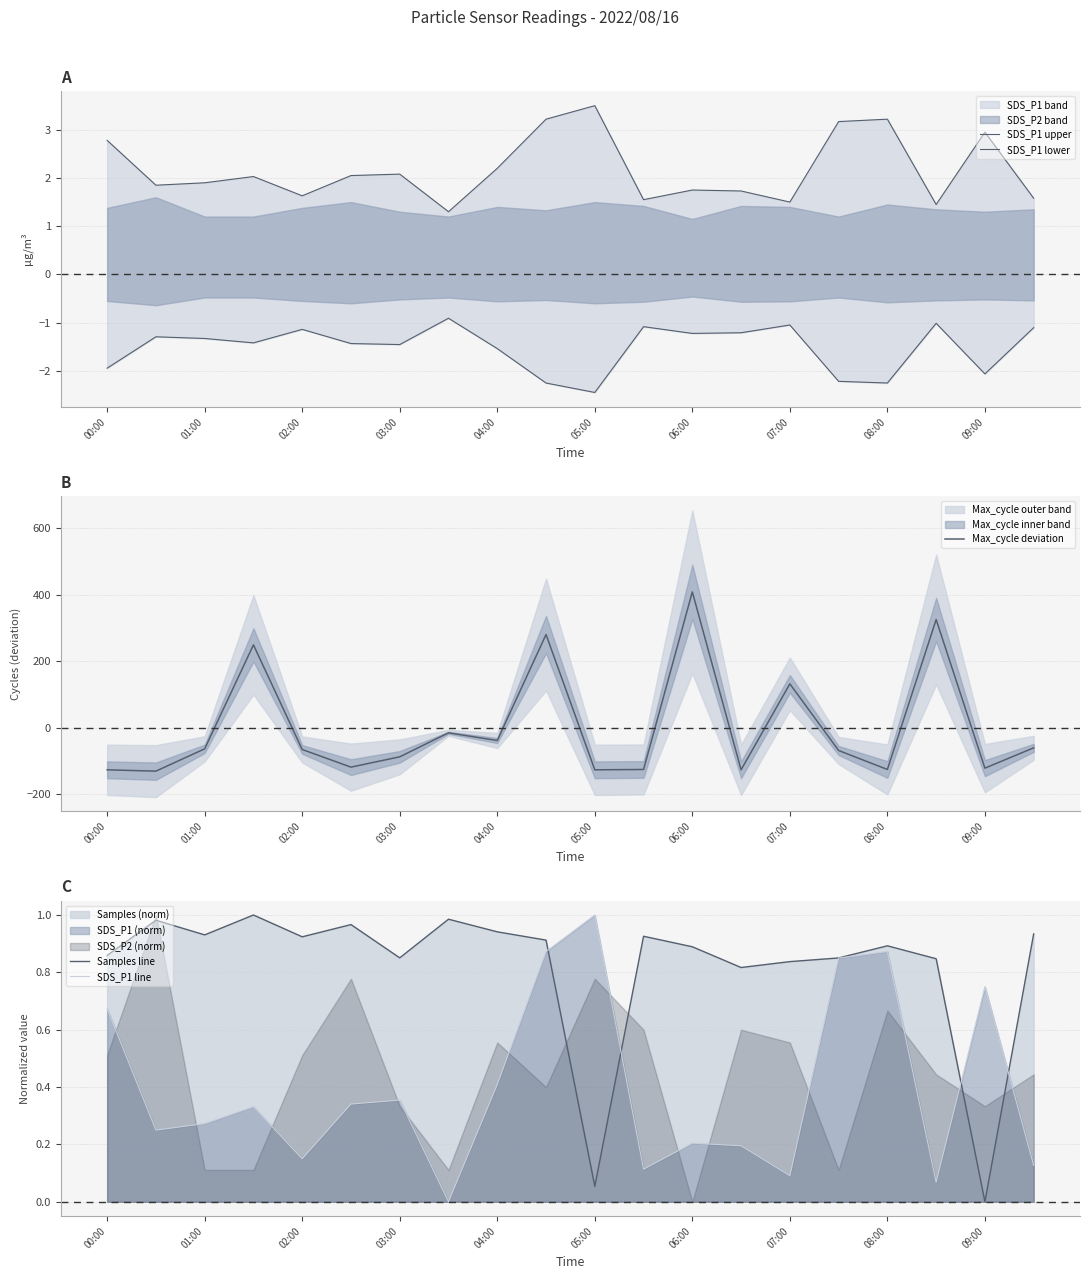

At 13, list the series in order from largest to smallest.

SDS_P1 upper, Samples line, SDS_P1 line, SDS_P1 lower, Max_cycle deviation